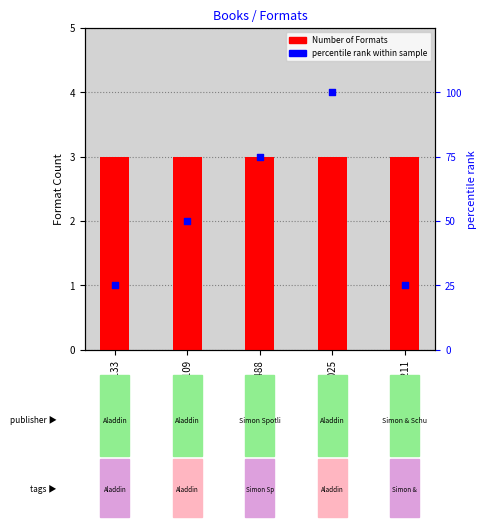

Is the value of Number of Formats at 200820109 greater than the value of percentile rank at 205557488?

No